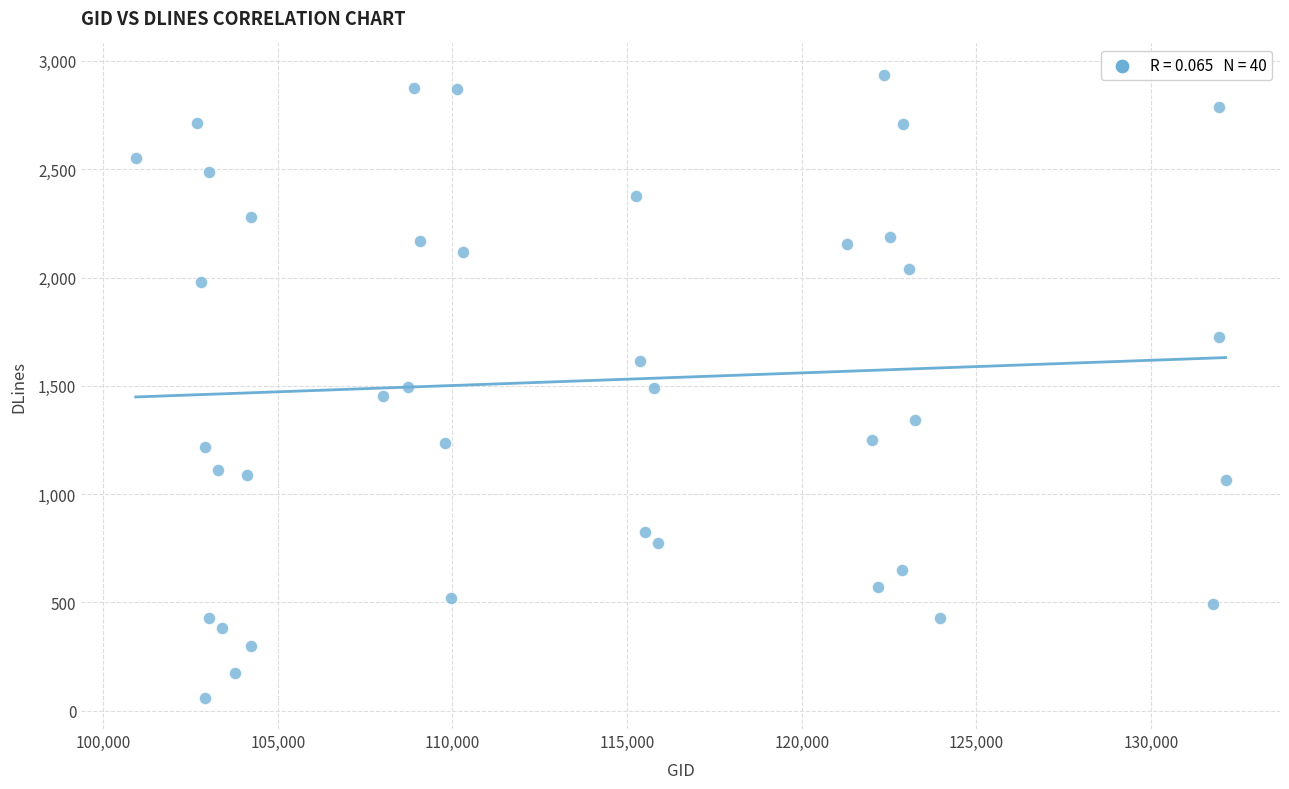

What is the range of X values (max minus min)?

31206